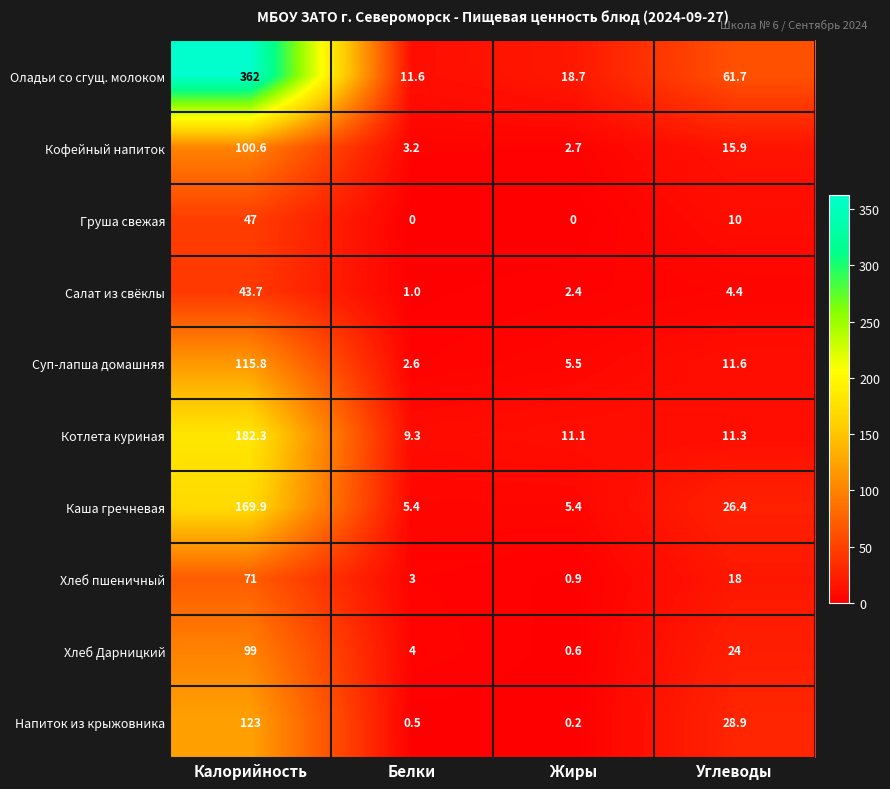

Count the number of data series in this chart.

10